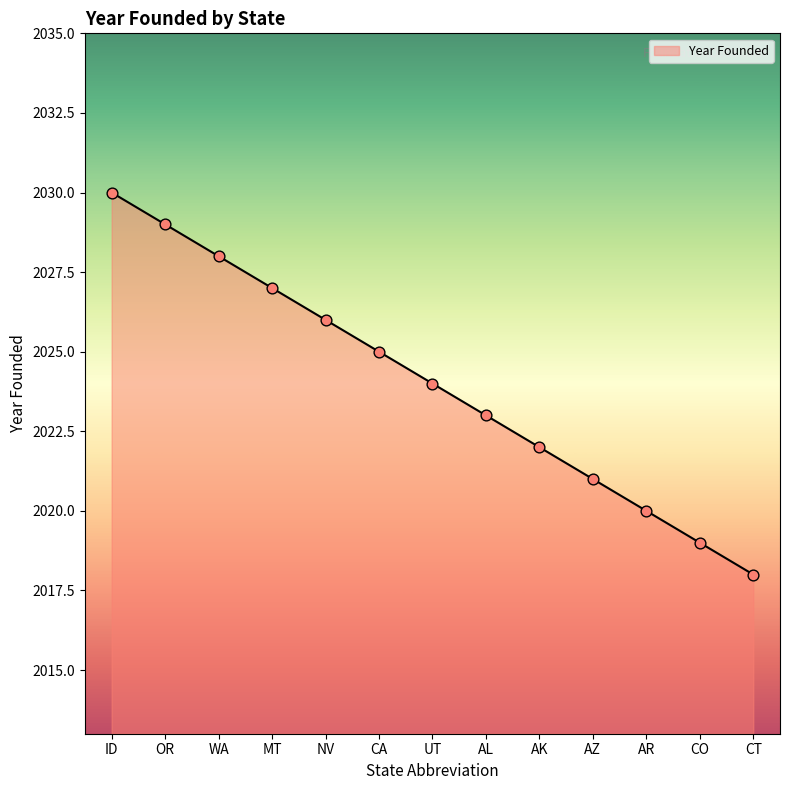

Between WA and CT, which is larger?

WA